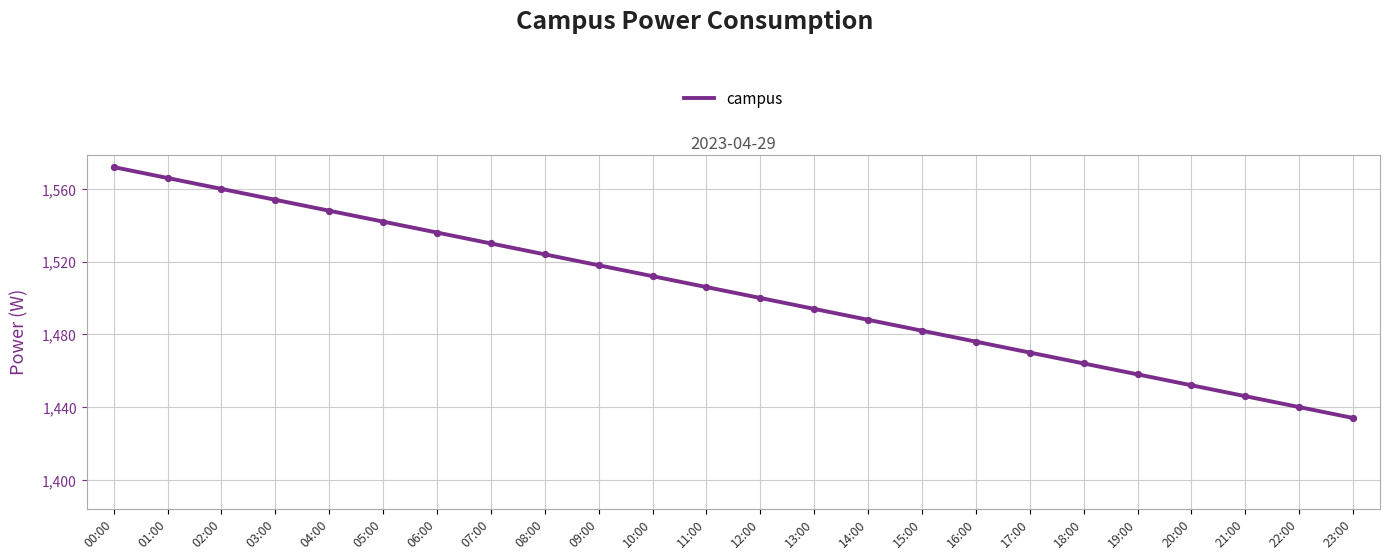

What is the change in value from 16:00 to 18:00?

-12